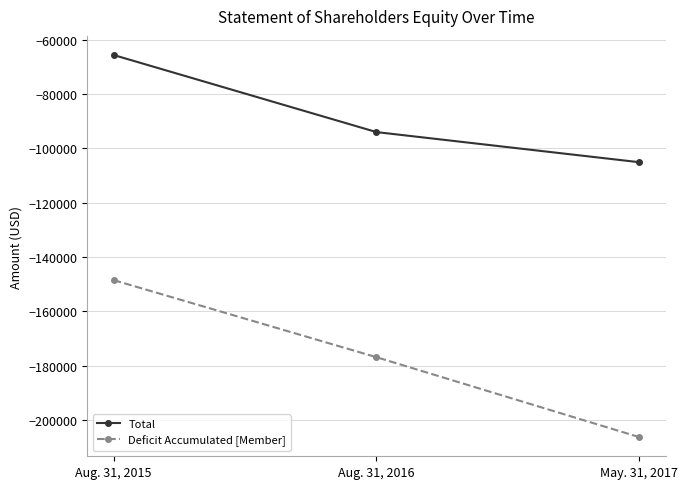

Count the number of categories in the chart.

3